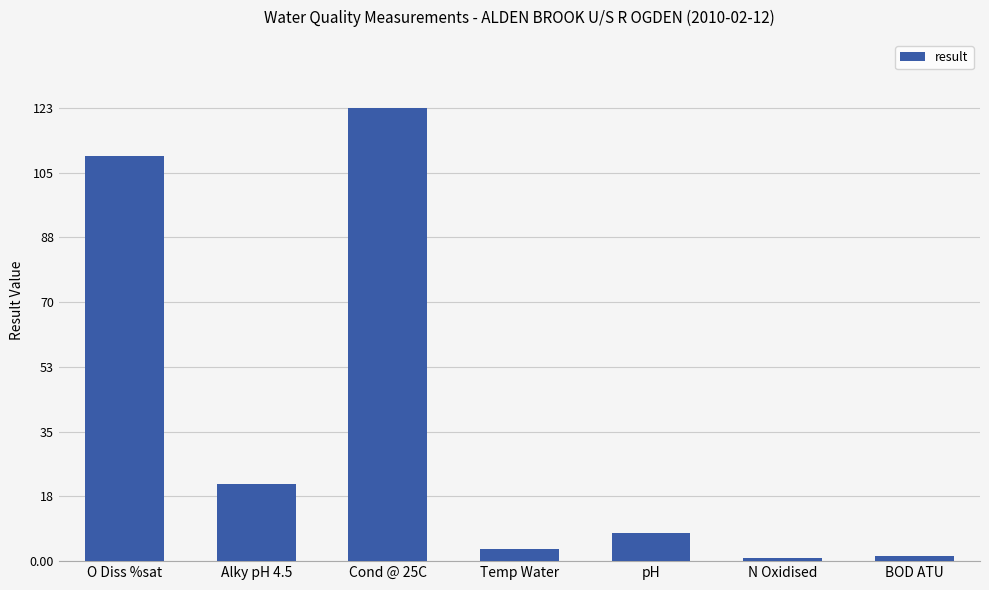

What is the label of the 1st bar from the right?

BOD ATU